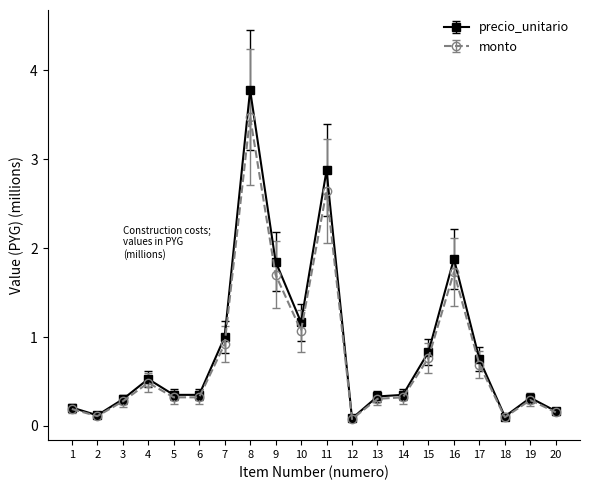

What are all the series names shown in the legend?

precio_unitario, monto